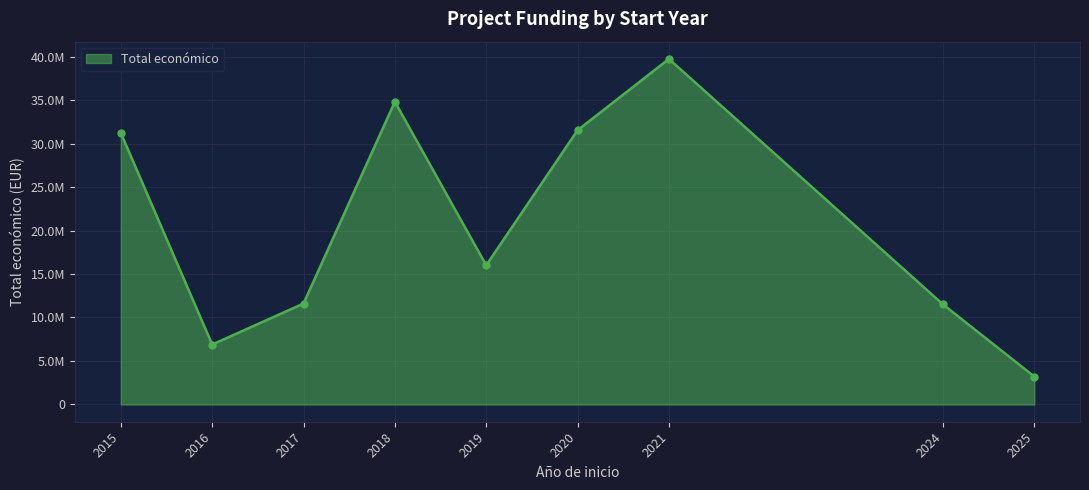

Is this an area chart (filled region under the line)?

Yes